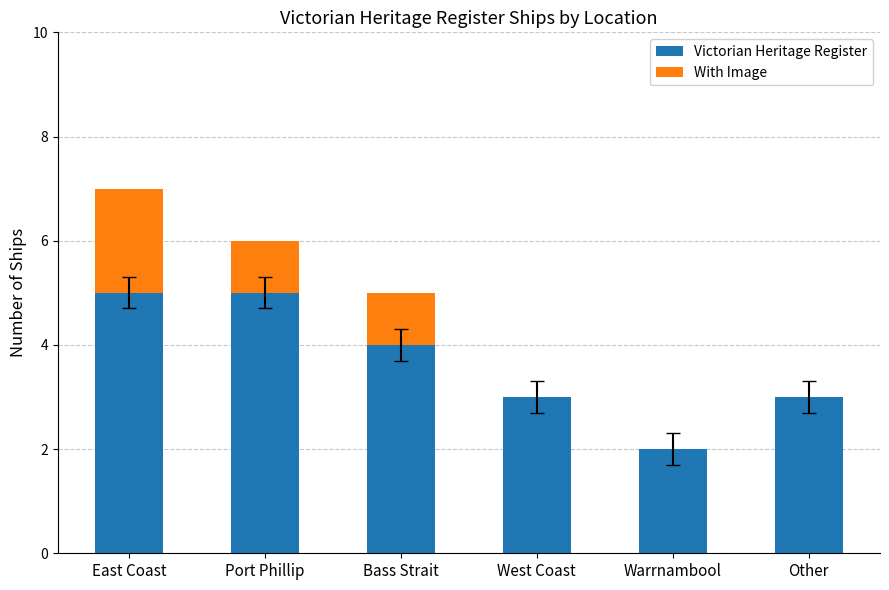

What are all the series names shown in the legend?

Victorian Heritage Register, With Image